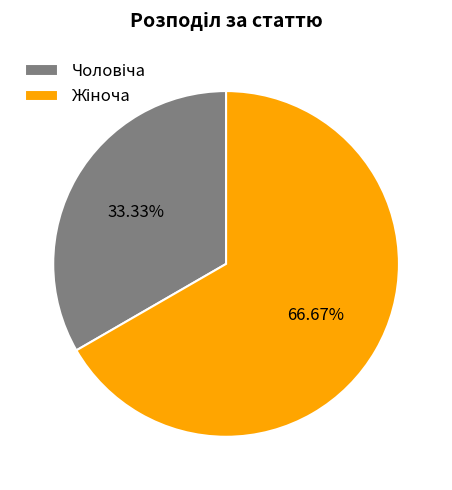

How many segments does this pie chart have?

2